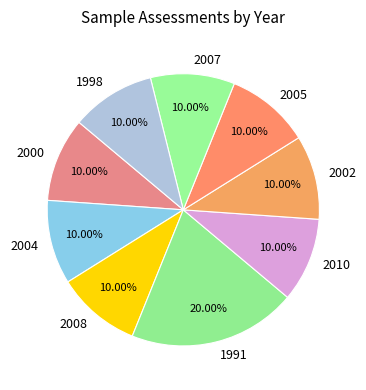

What percentage do 2000 and 2005 together represent?

20.0%